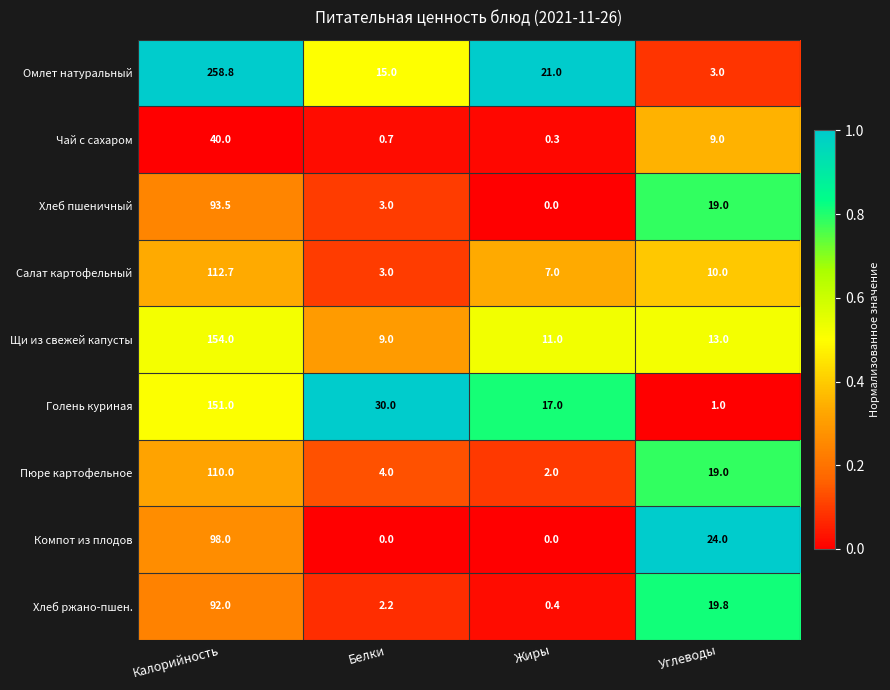

What is the sum of the Хлеб ржано-пшен. values at Калорийность and Углеводы?

111.8